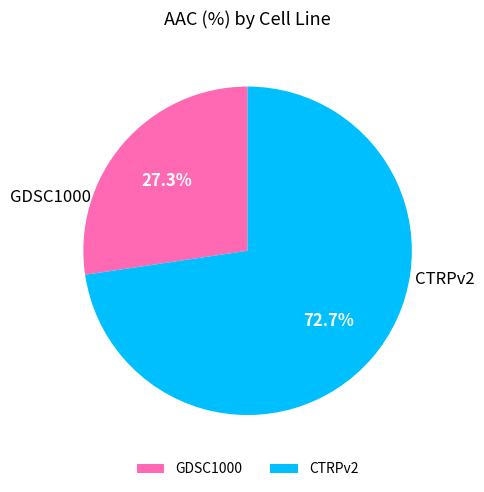

What percentage is the GDSC1000 slice, to the nearest percent?

27%